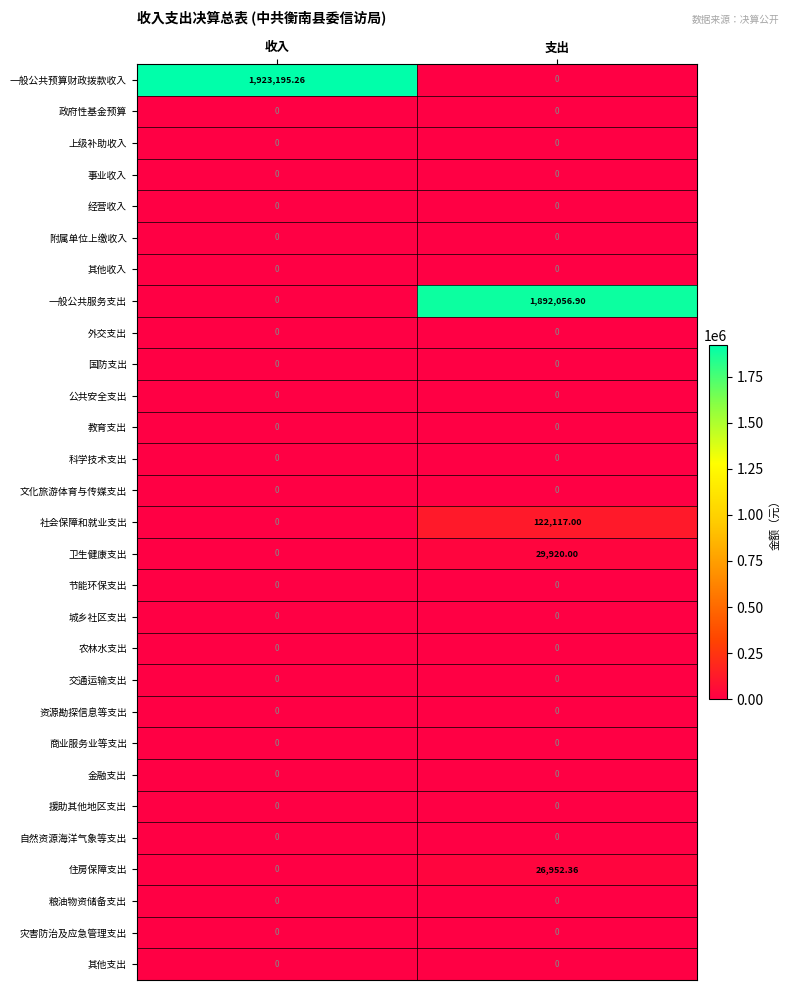

At which category is the sum across all series the highest?

支出